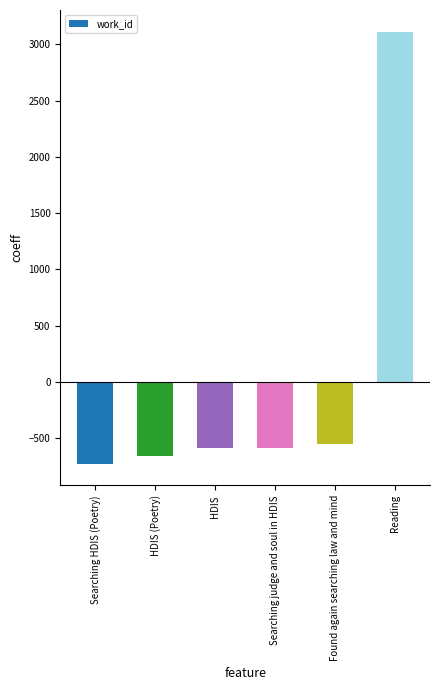

The chart shows a value of -1021.7 at Searching judge and soul in HDIS. True or false?

False